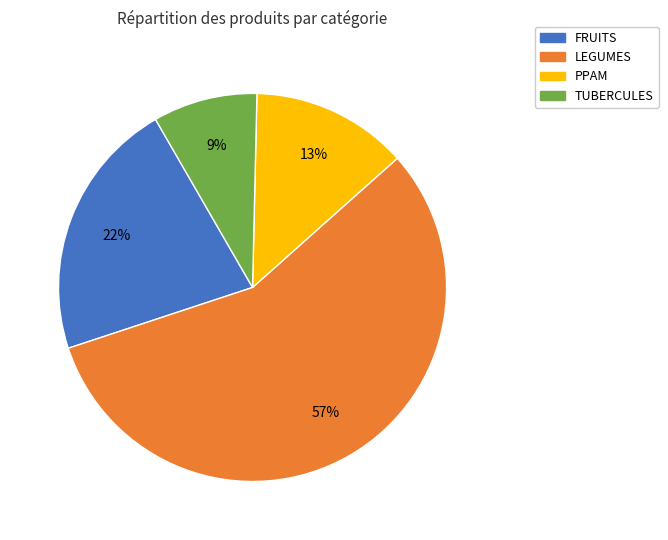

True or false: LEGUMES accounts for 57% of the total.

True